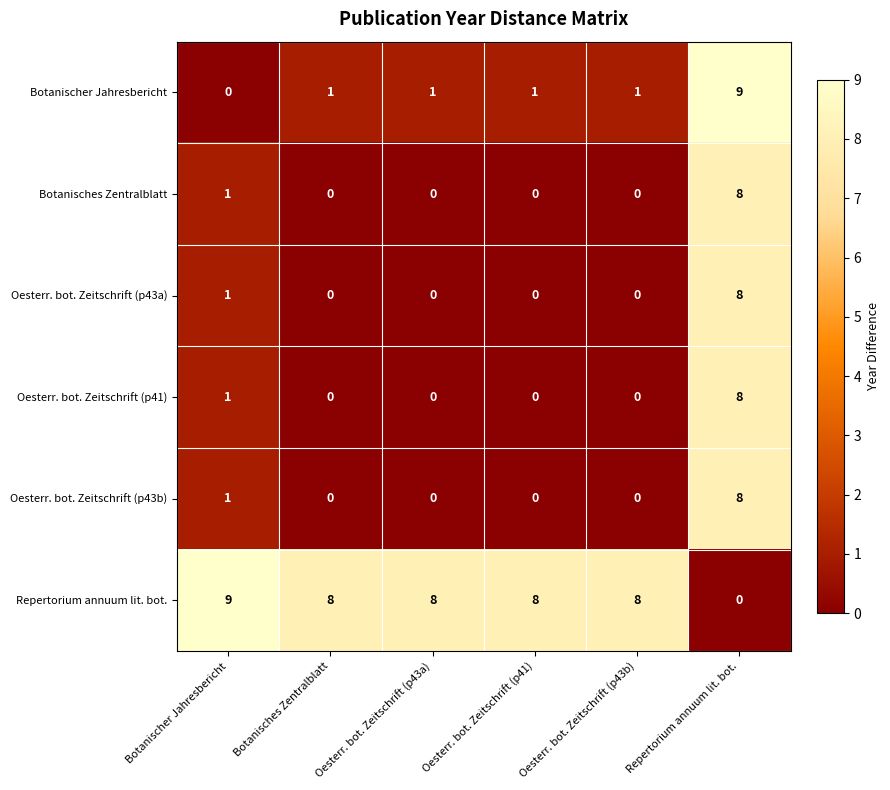

Which series has the largest total across all categories?

Repertorium annuum lit. bot.